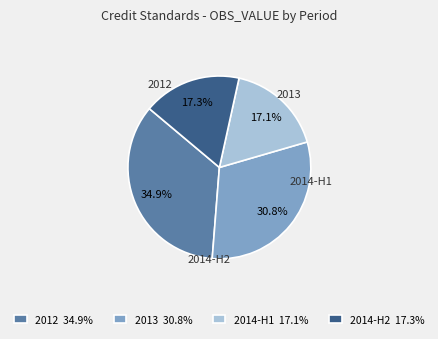

Which category has the biggest portion of the pie?

2012 34.9%